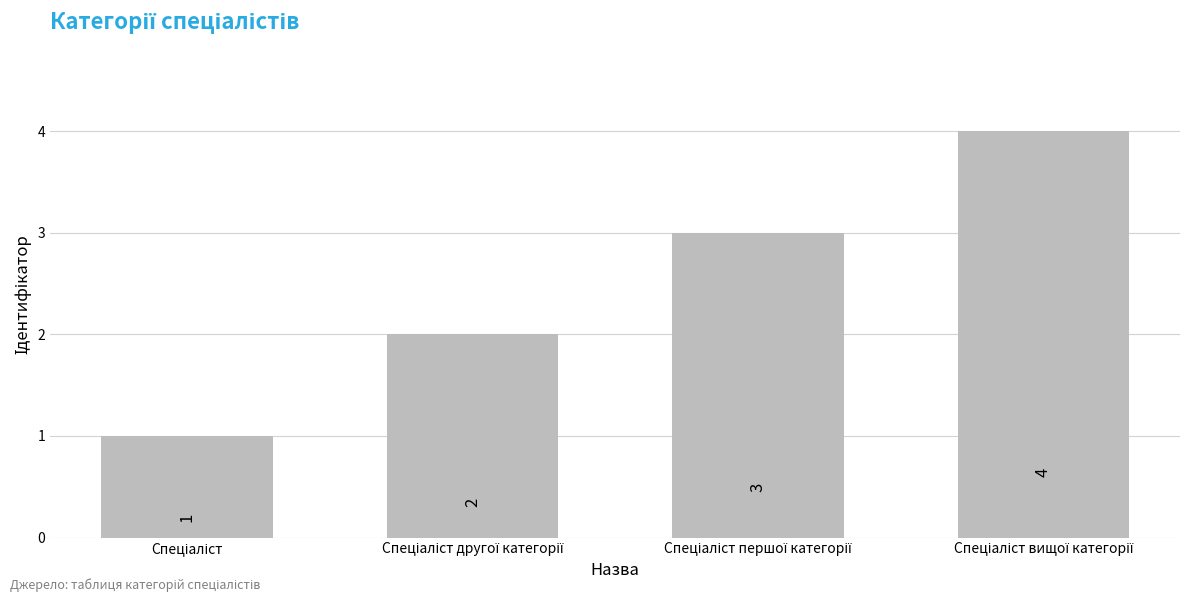

What is the sum of all values?

10